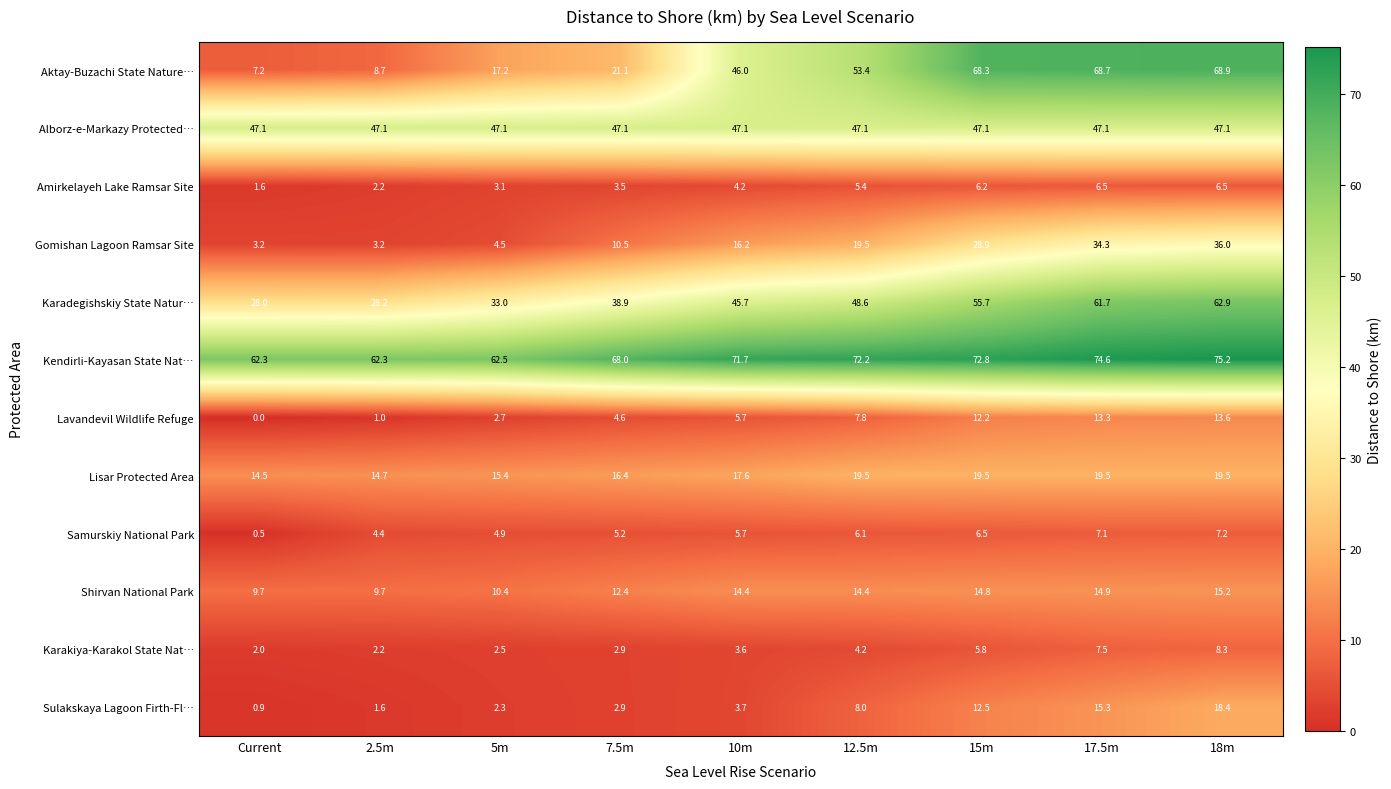

Which label corresponds to the smallest value in the chart?

Current